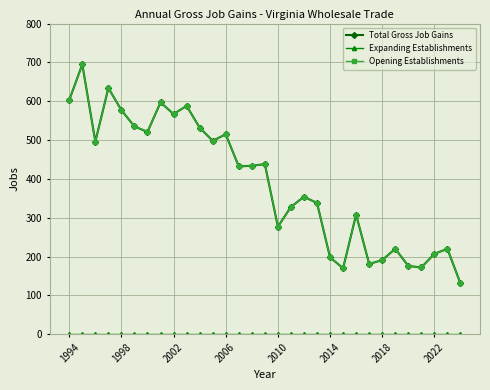

How many interior local peaks does the Total Gross Job Gains series have?

10